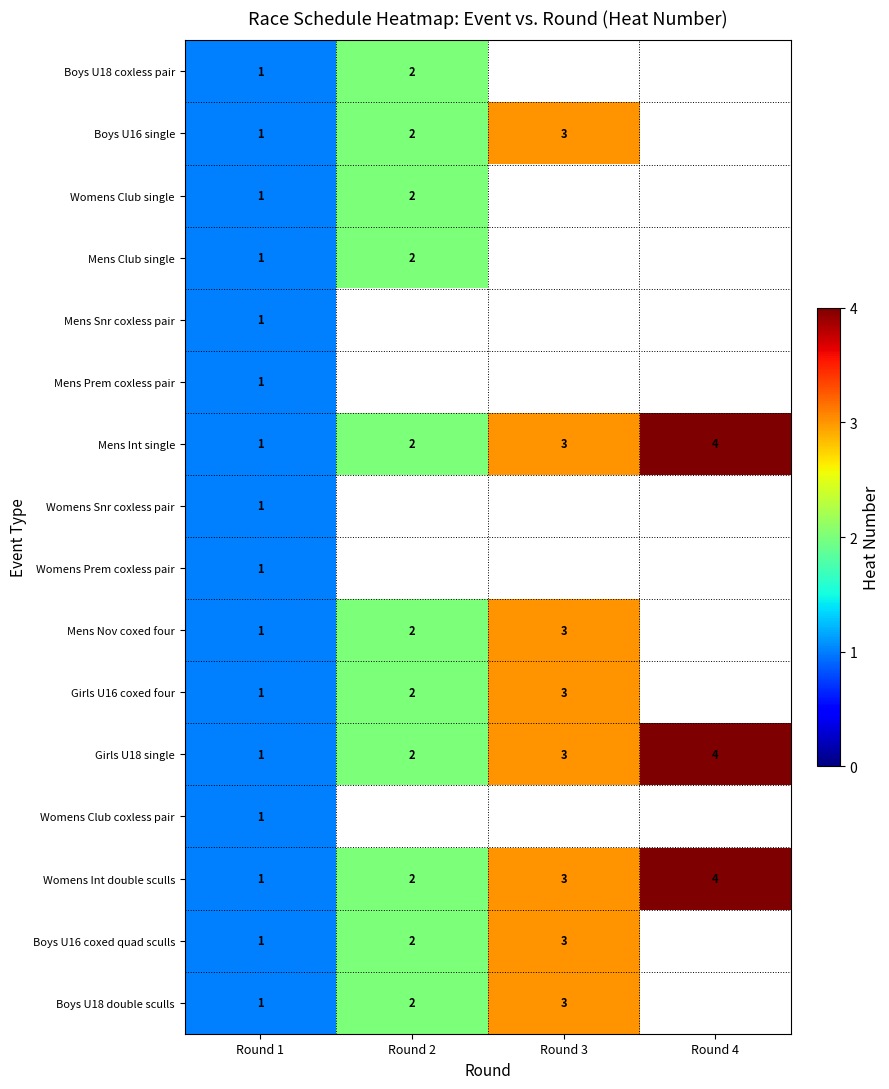

What is the total value across all series at Round 1?

16